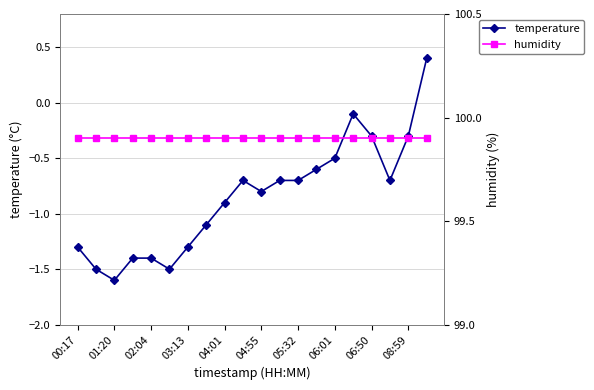

What is the maximum value shown in the chart?

99.9